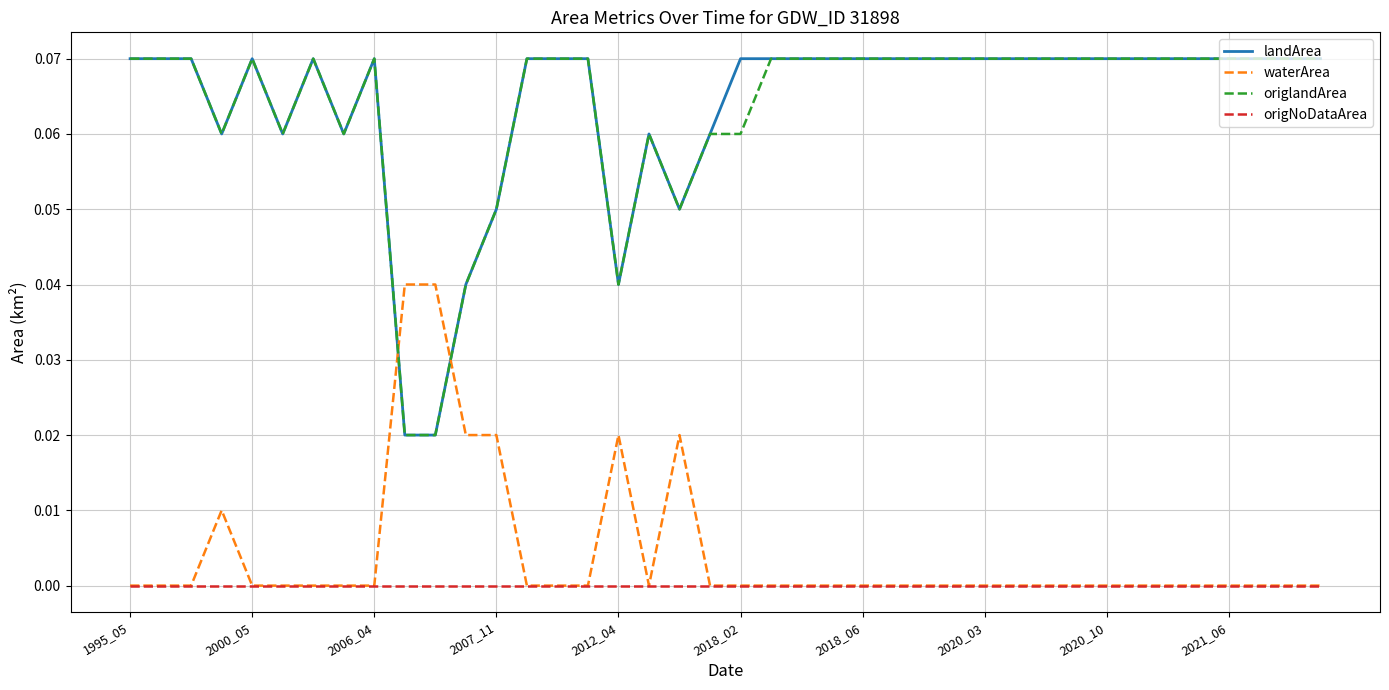

True or false: landArea and origNoDataArea cross at least once.

False